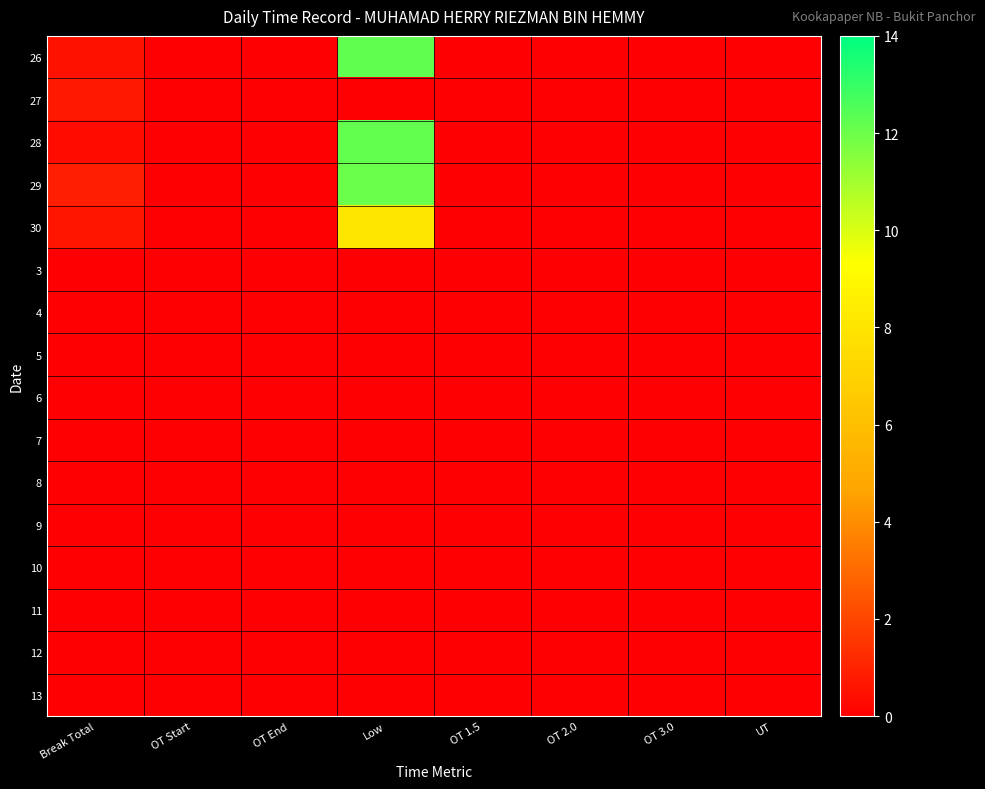

Between OT 3.0 and UT, which is larger?

OT 3.0